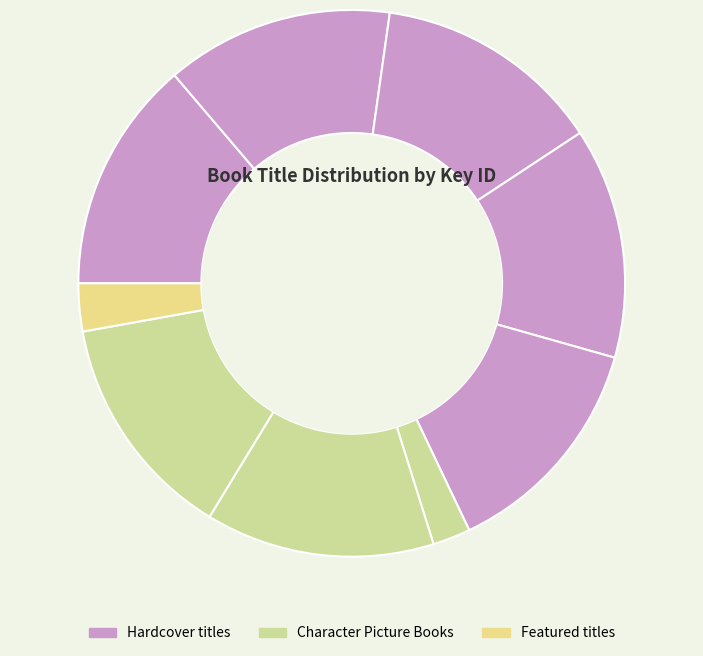

Is there a majority slice in this chart?

No